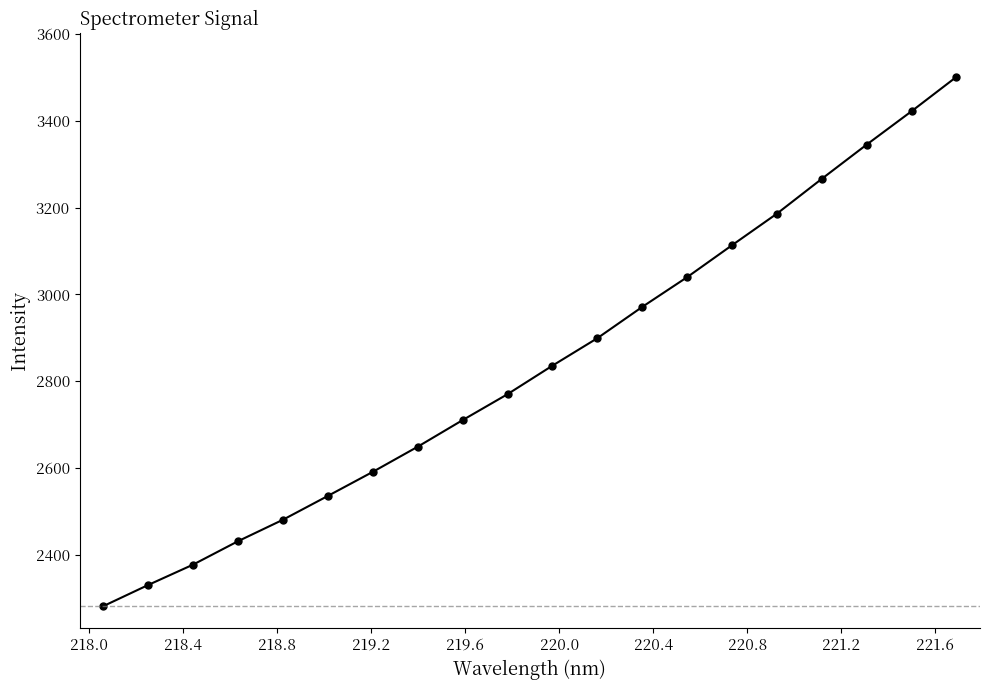

What is the value of the 3rd point from the left?

2377.3